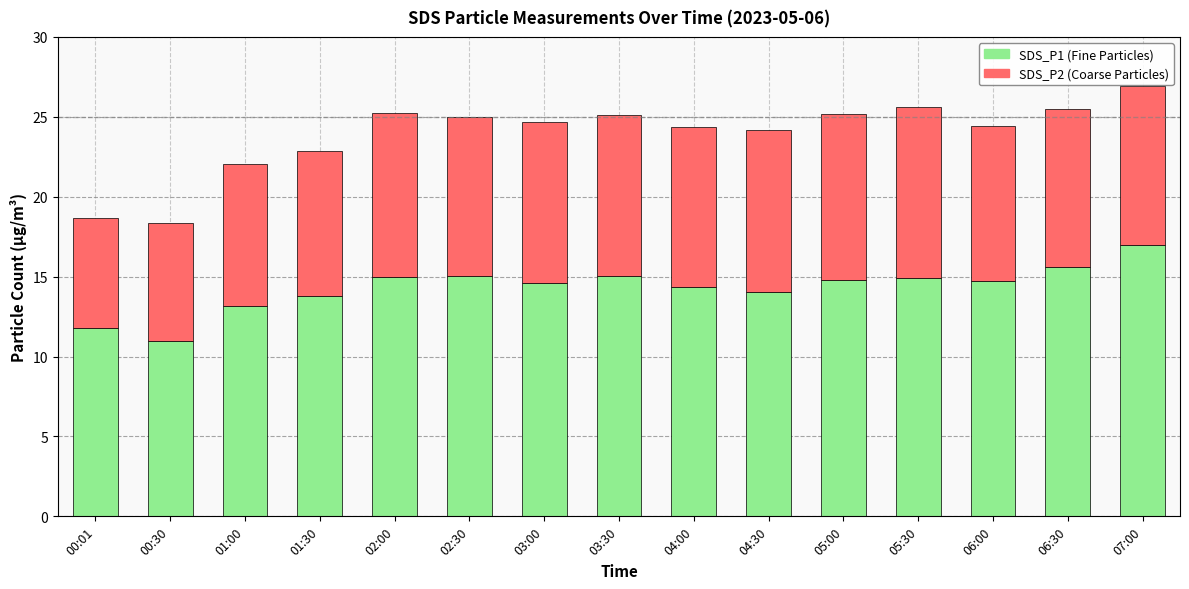

At which category is the sum across all series the highest?

07:00